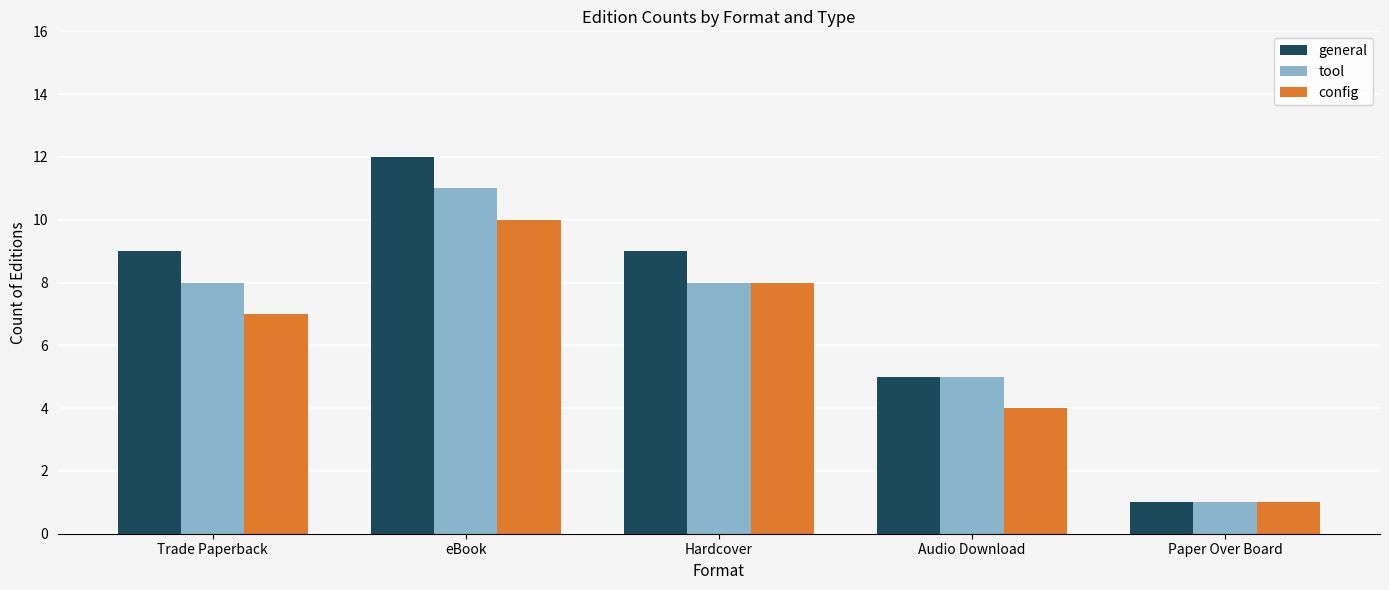

What is the value of the general bar at the 2nd from the left?

12